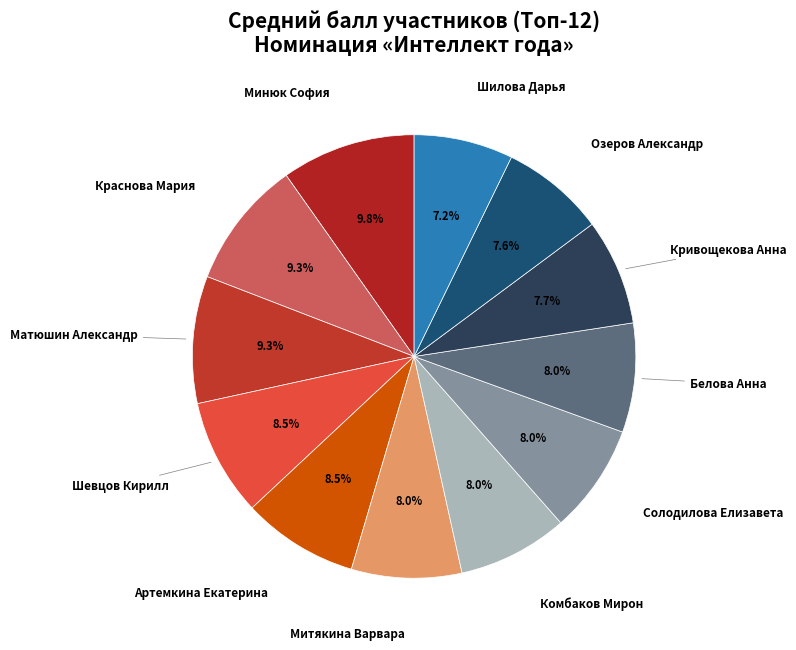

Which slice is the largest?

Минюк София